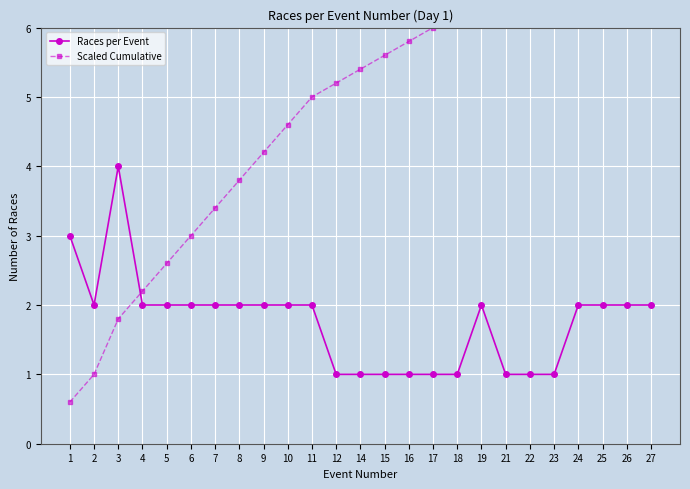

The Scaled Cumulative series shows 7.2 at 23. True or false?

True